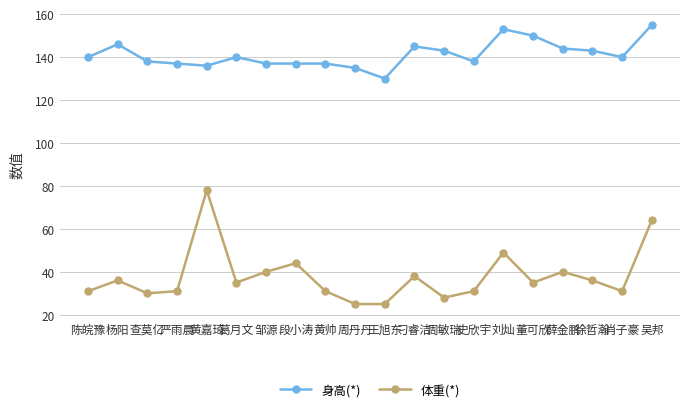

Which series changed the most between 查莫亿 and 段小涛?

体重(*)